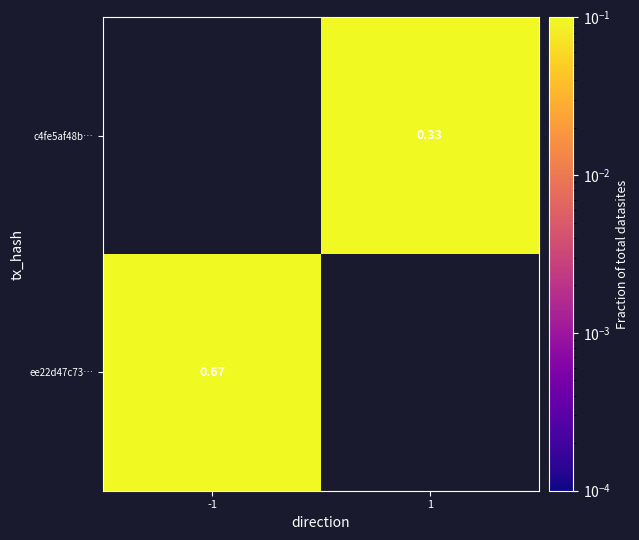

Is the value of ee22d47c73… at -1 greater than the value of c4fe5af48b… at -1?

No